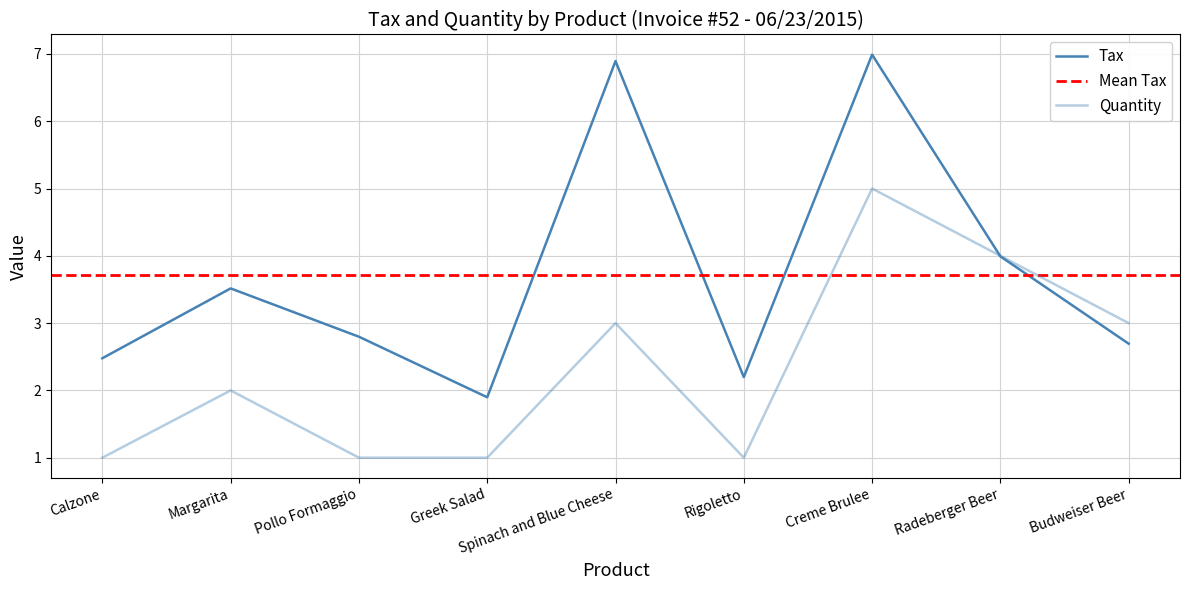

What value does the Tax series have at Radeberger Beer?

4.0